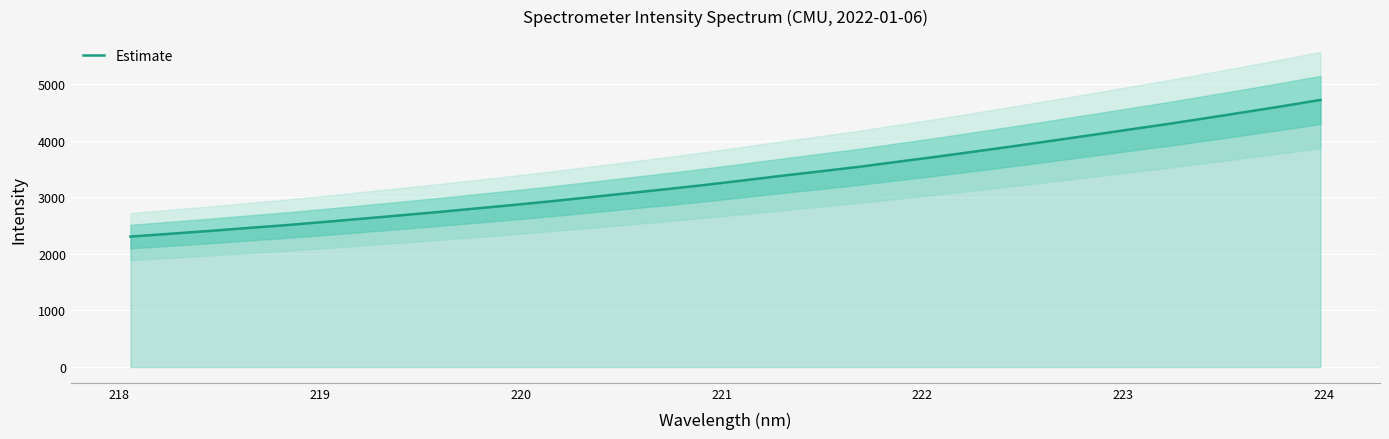

What is the minimum value for Estimate?

2307.0